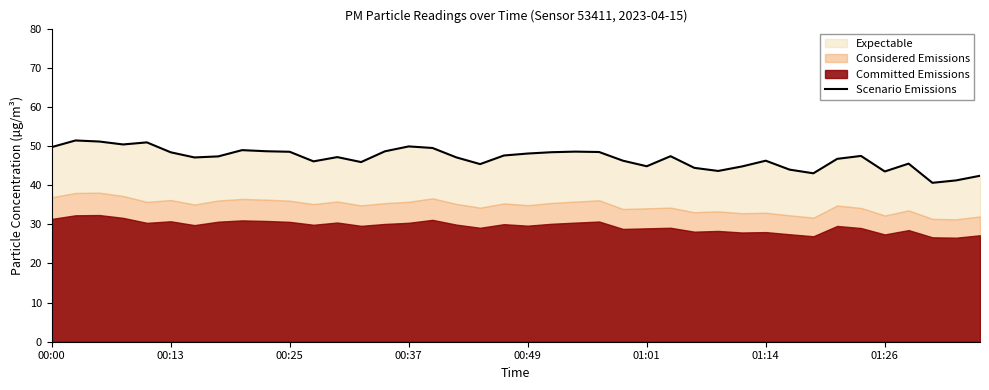

How many points are lower than both their immediate neighbors (excluding endpoints)?

10